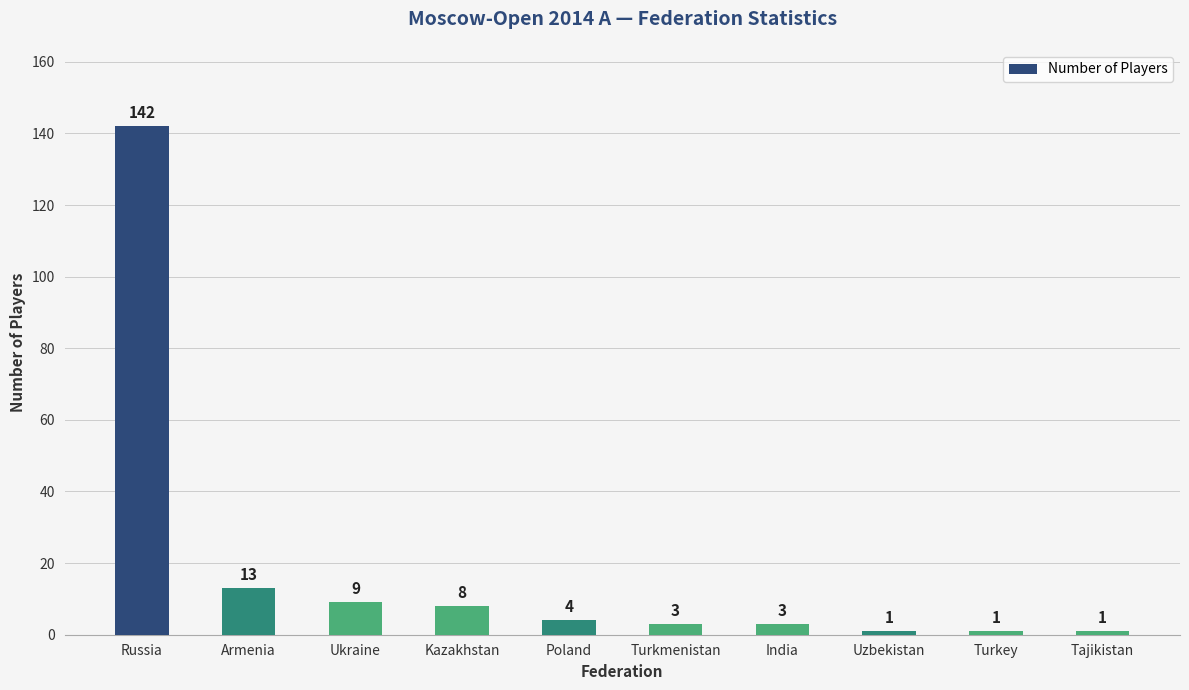

At which label does the data first exceed 4?

Russia